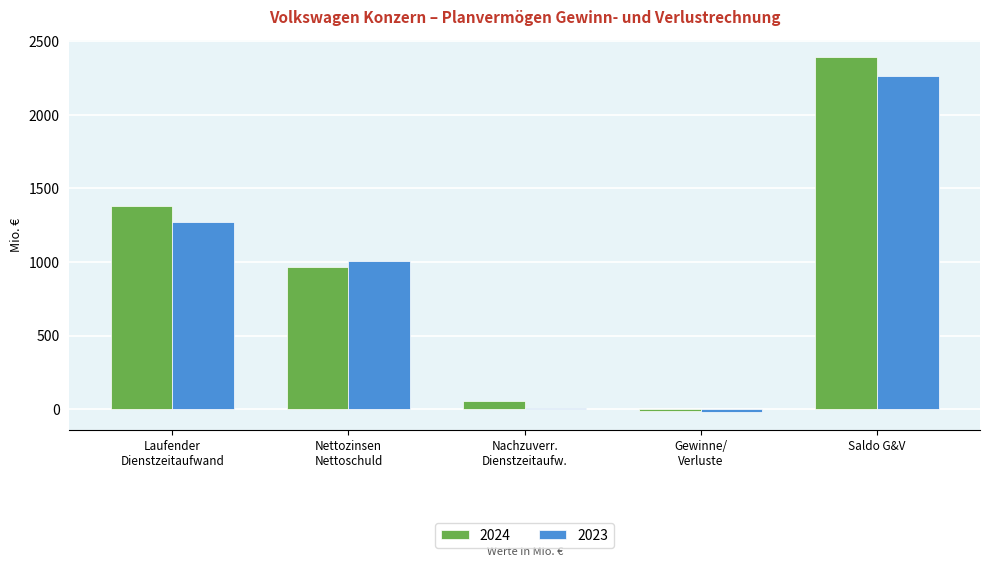

Does the chart contain stacked bars?

No